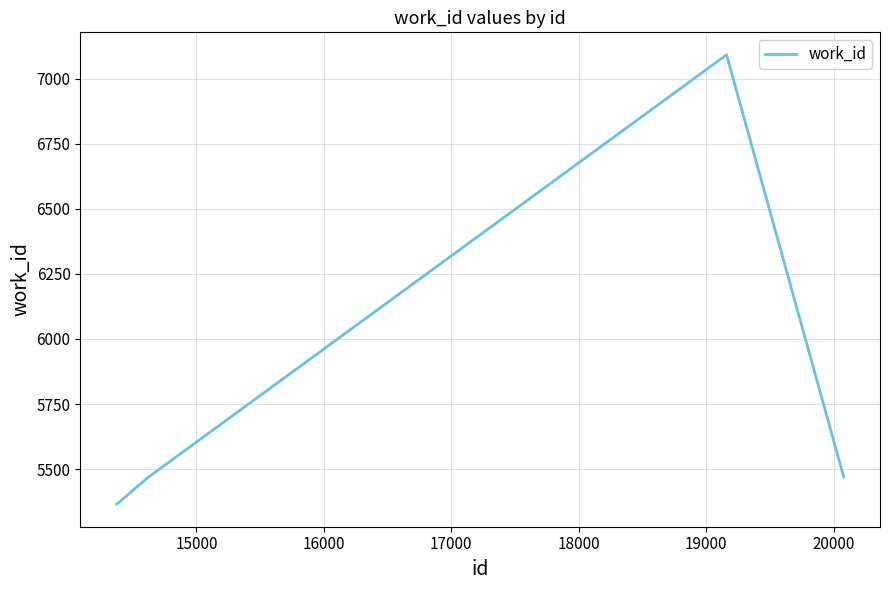

True or false: there are more than 2 points higher than both neighbors.

False